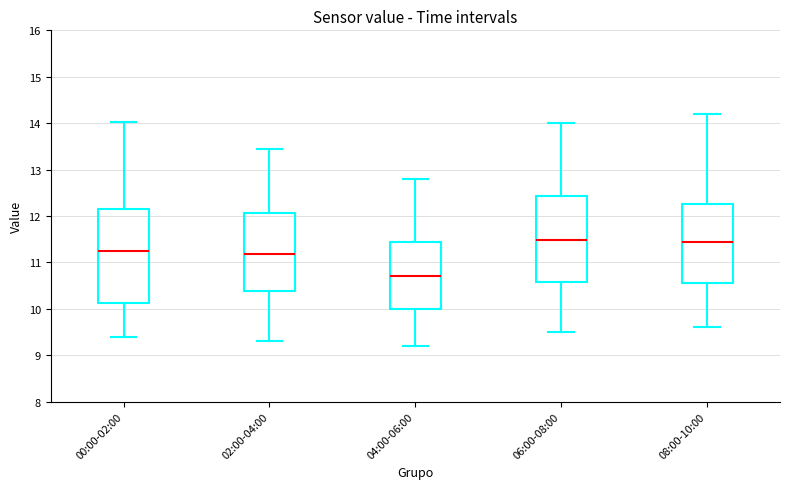

Where is the upper edge of the box for 04:00-06:00 on the y-axis? The values are not printed on the chart, so give them approximately, as read against the axis.

11.5